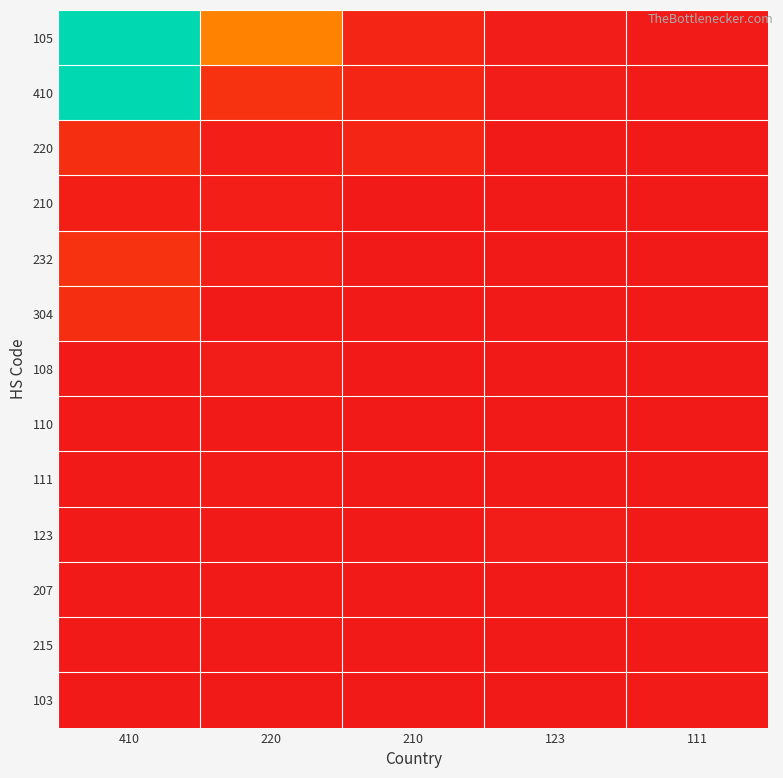

What is the spread (max minus min) of values at 210?

12312